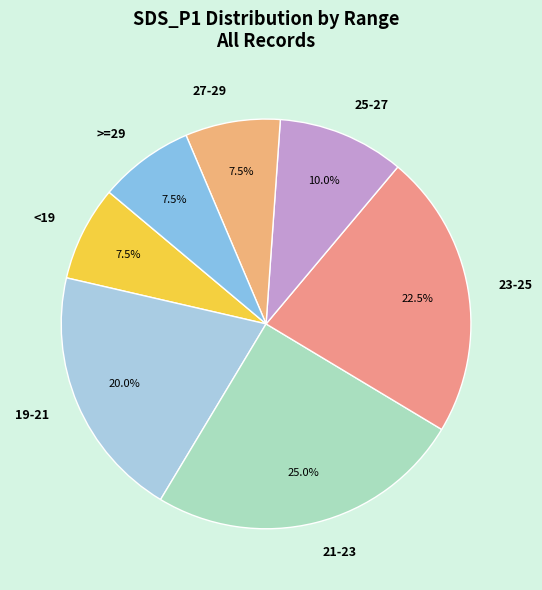

How much of the chart is everything except 25-27?

90.0%